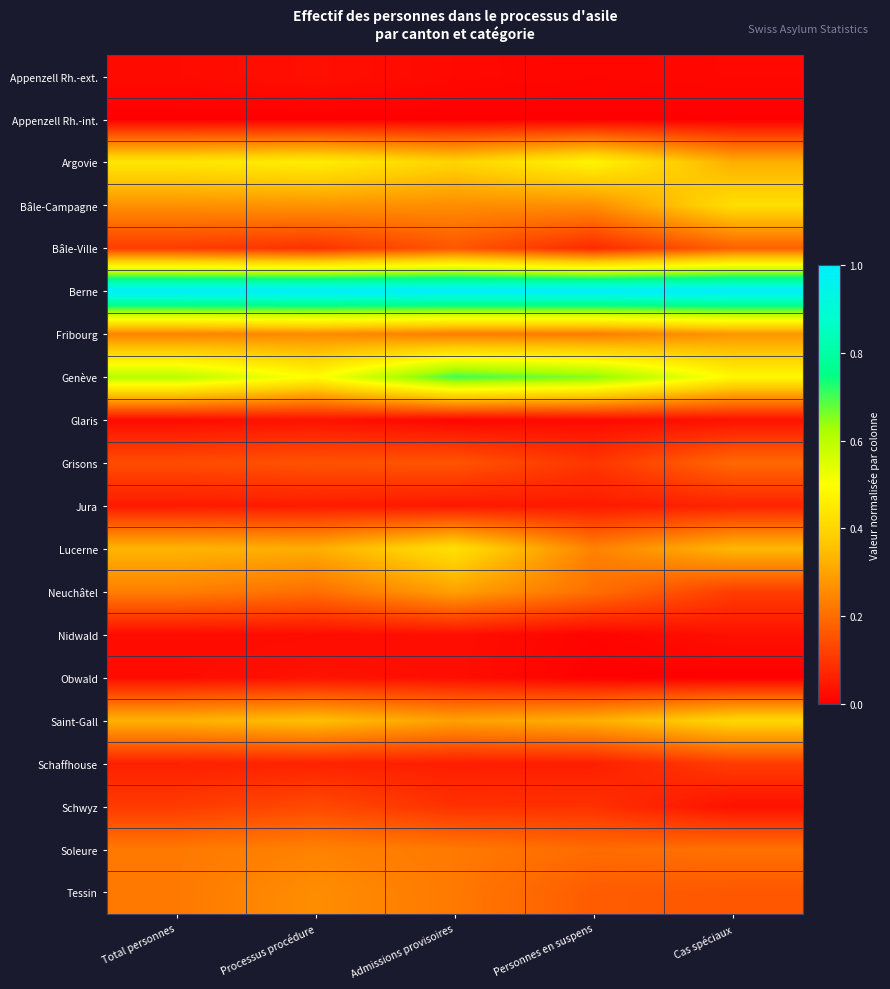

At how many categories does at least one series exceed 0?

5